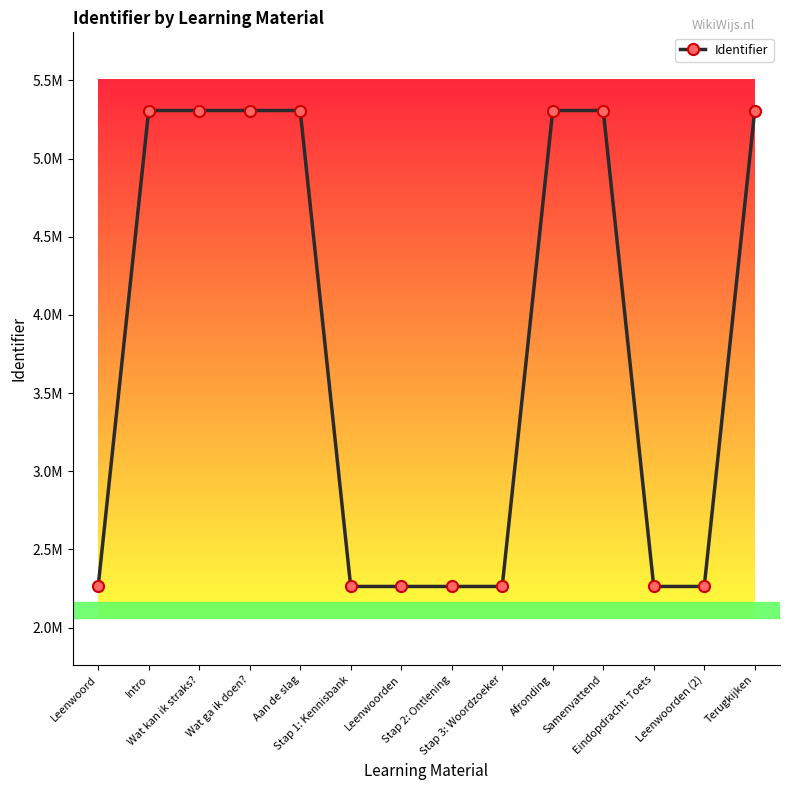

What is the label of the 12th point from the right?

Wat kan ik straks?